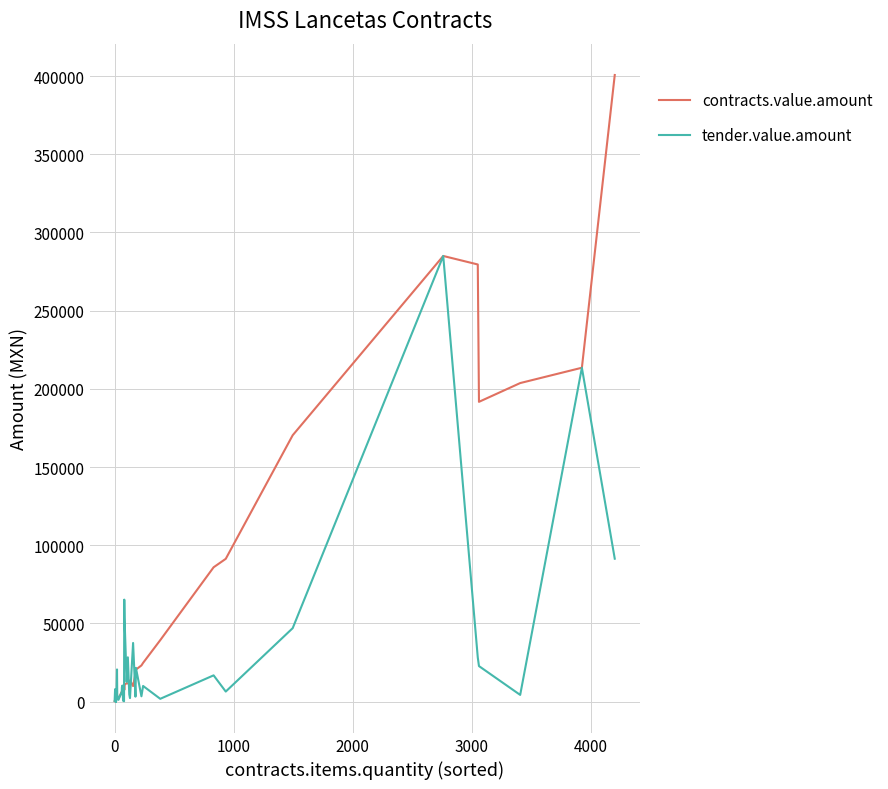

What is the sum of all tender.value.amount values?

1040138.1